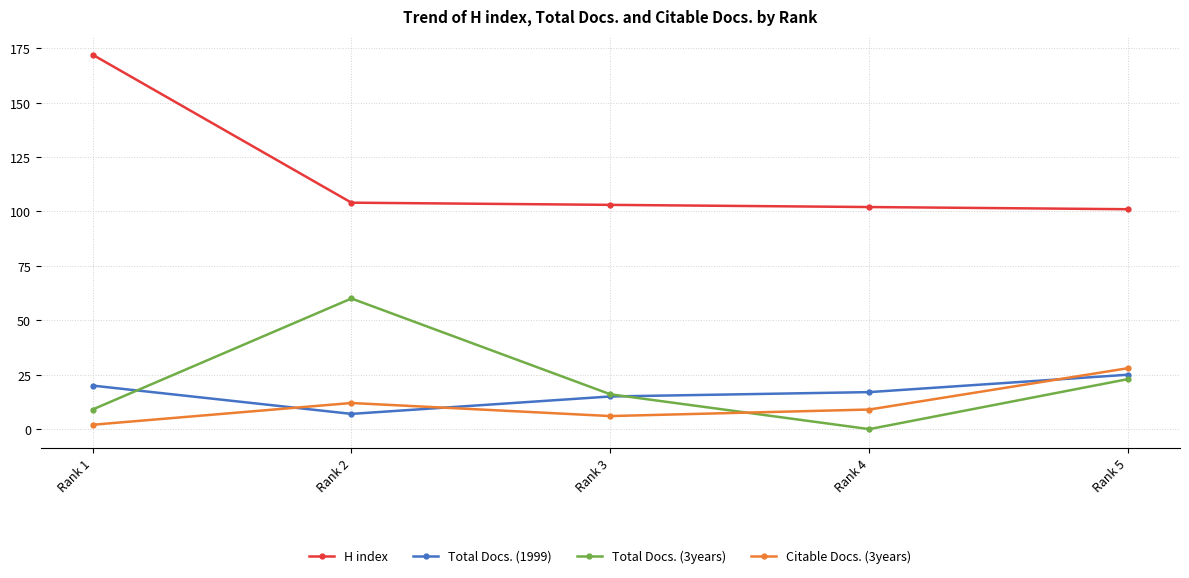

Where does the Total Docs. (3years) series first go above 16?

Rank 2